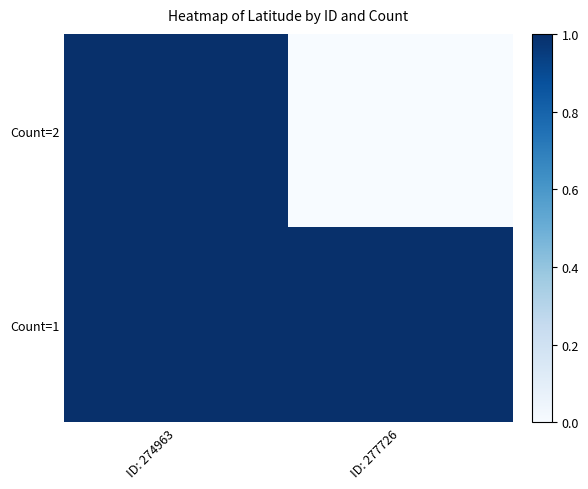

How many distinct data groups are displayed?

2